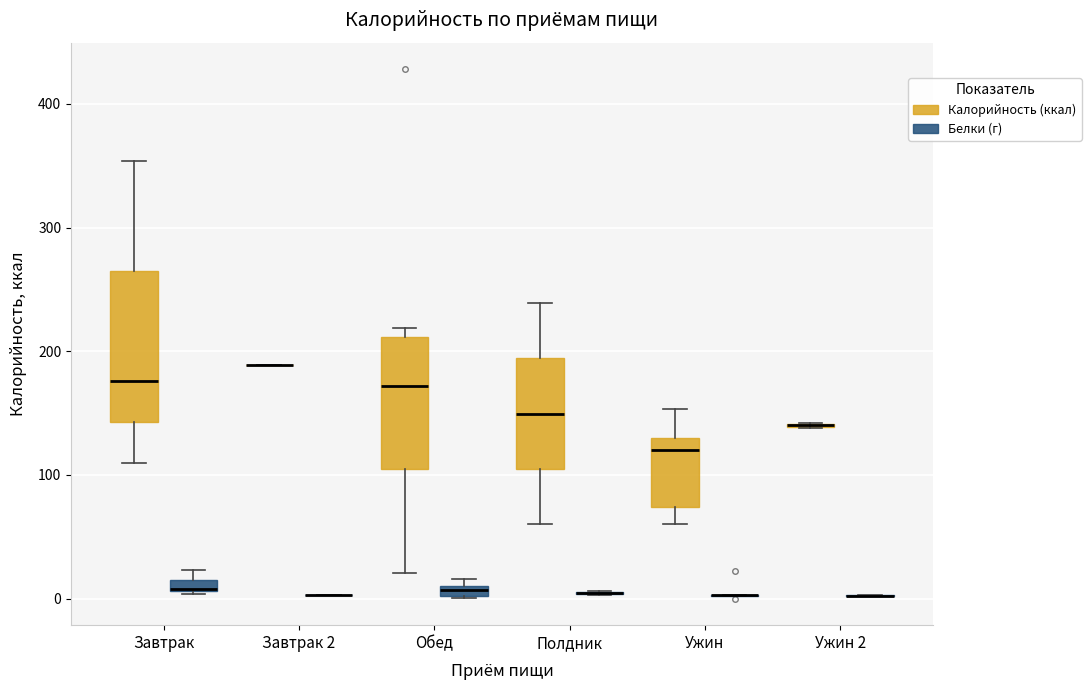

Where does the upper whisker of the box for Ужин (Калорийность (ккал)) end on the y-axis? The values are not printed on the chart, so give them approximately, as read against the axis.

150